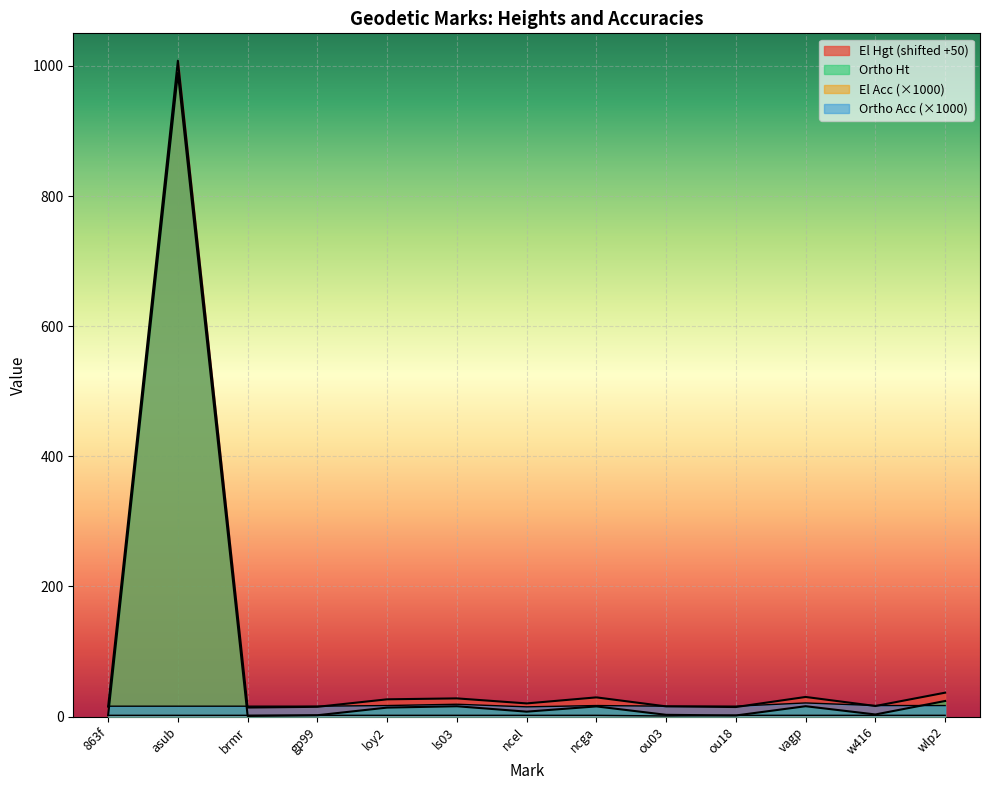

At which label does Ortho Acc reach its minimum?

ncel